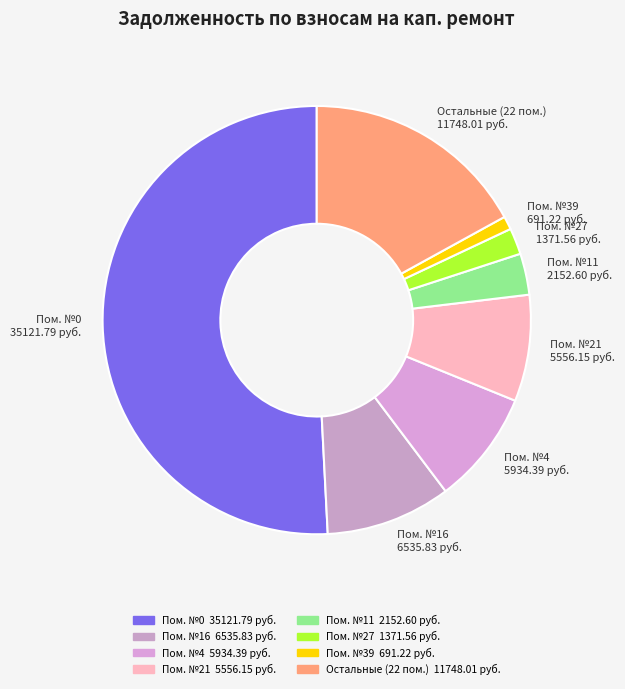

Is there any slice that represents more than half of the pie?

Yes